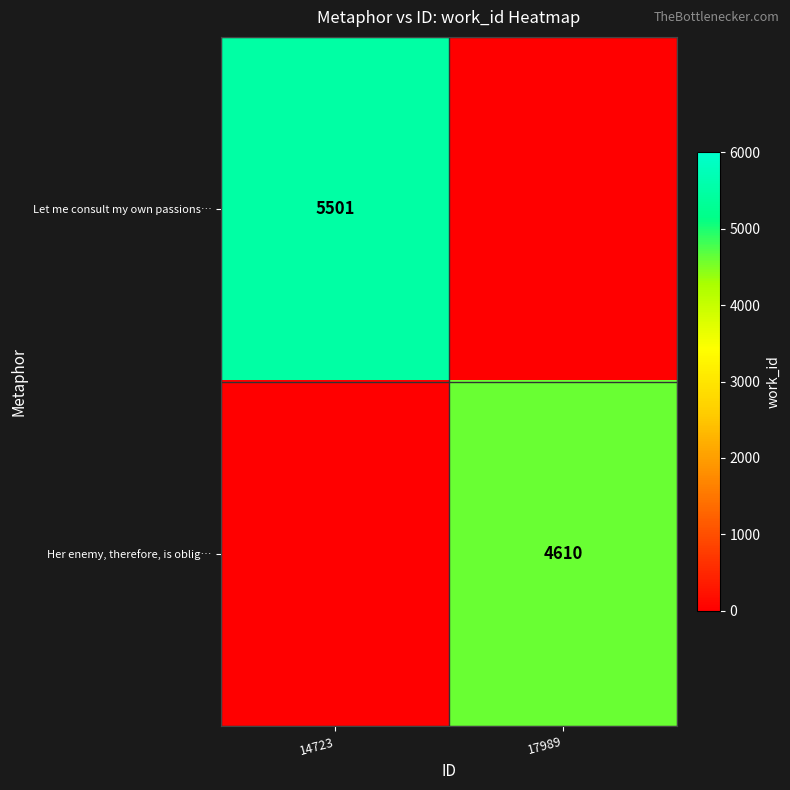

What is the greatest value displayed?

5501